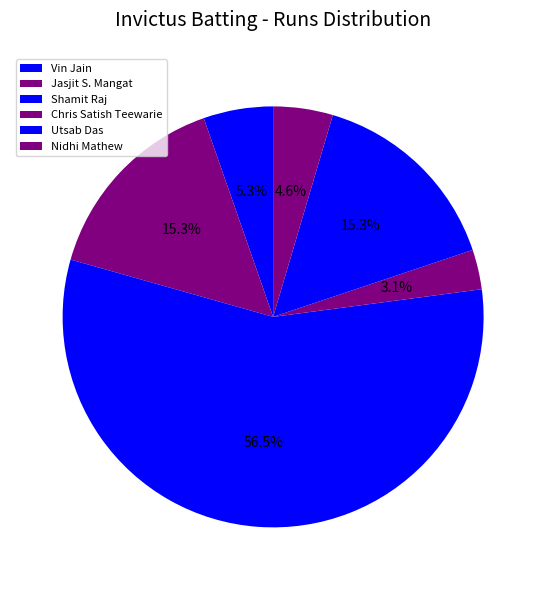

Which category has the biggest portion of the pie?

Shamit Raj